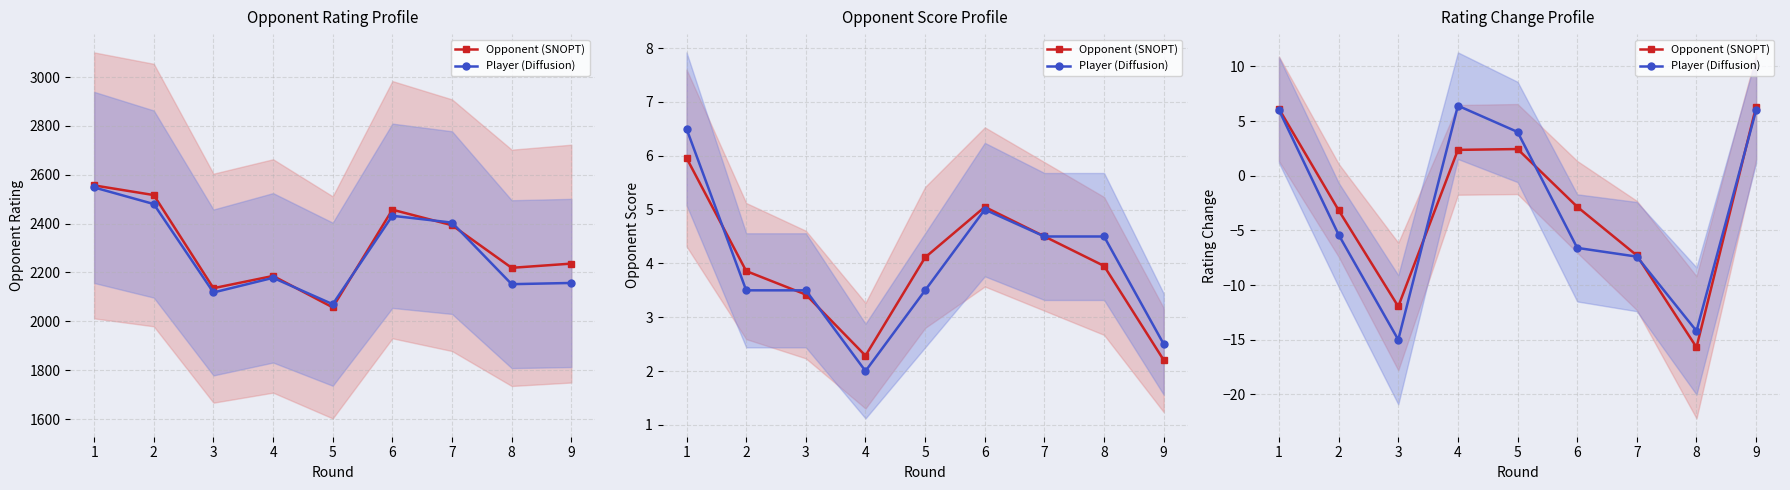

Count the number of categories in the chart.

9